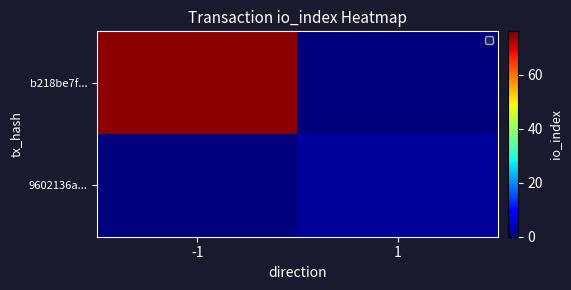

Rank the series by their average value, from lowest to highest.

9602136a..., b218be7f...